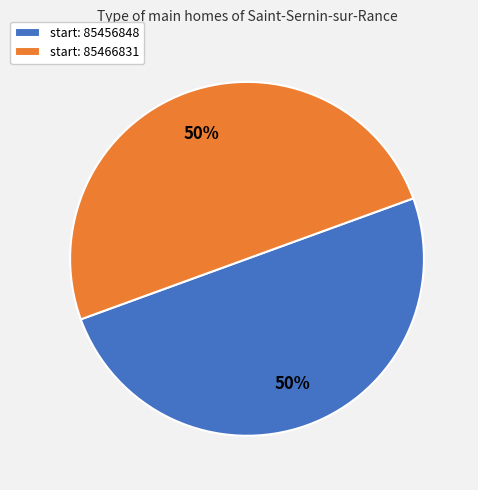

To the nearest percent, what percentage of the pie is start: 85456848?

50%